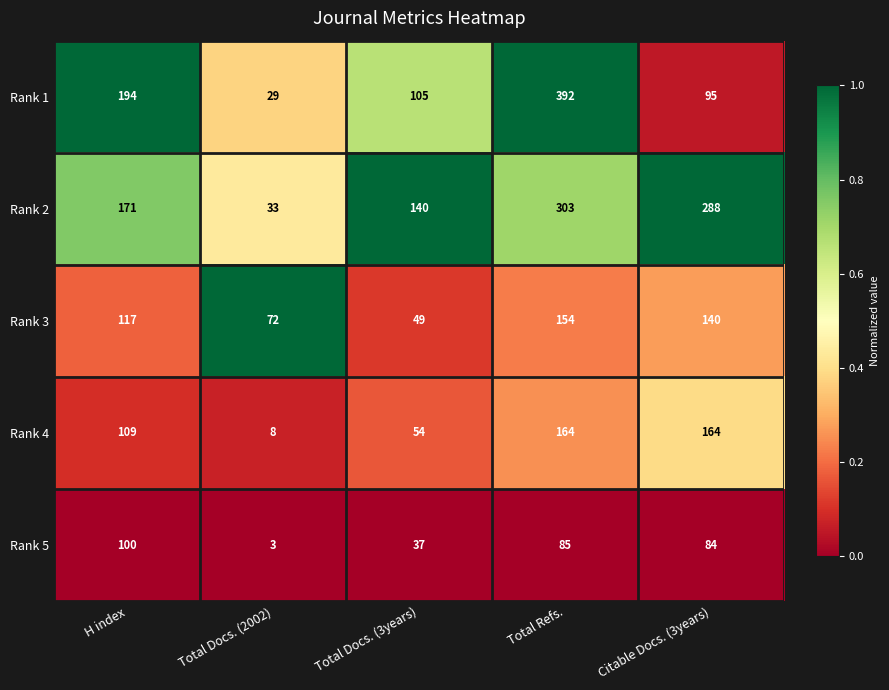

What is the sum of the Rank 2 values at Total Docs. (3years) and Total Docs. (2002)?

173